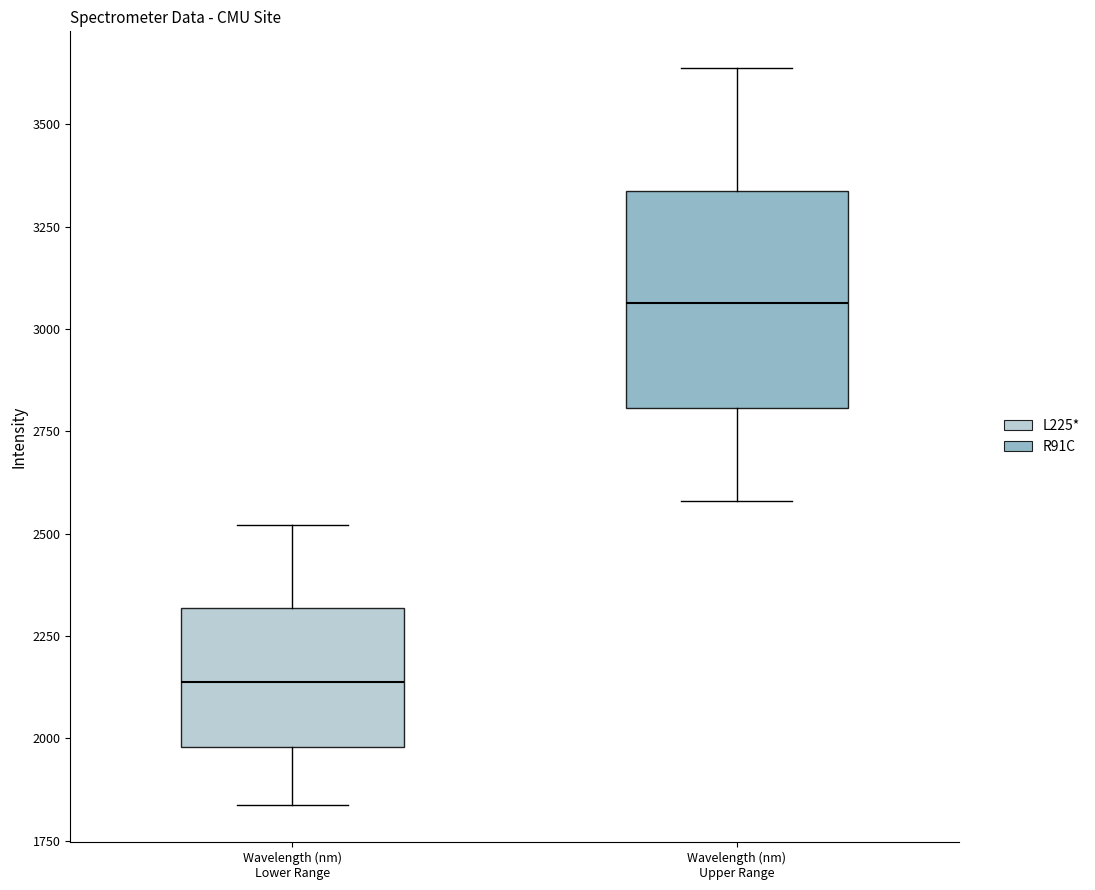

Comparing the boxes themselves (not the whiskers), which one is the tallest?

Wavelength (nm) Upper Range